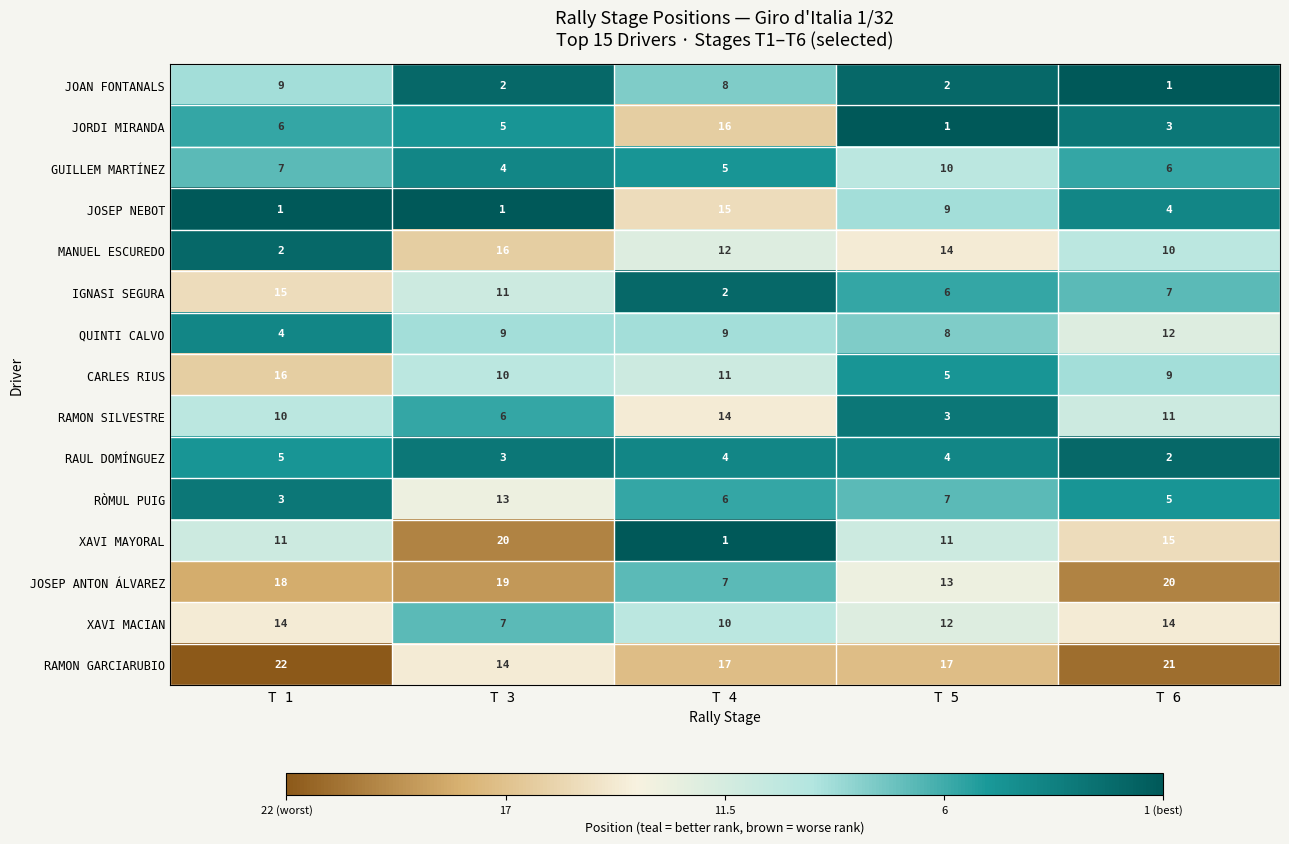

Is the value of XAVI MACIAN at T 5 greater than the value of GUILLEM MARTÍNEZ at T 3?

Yes